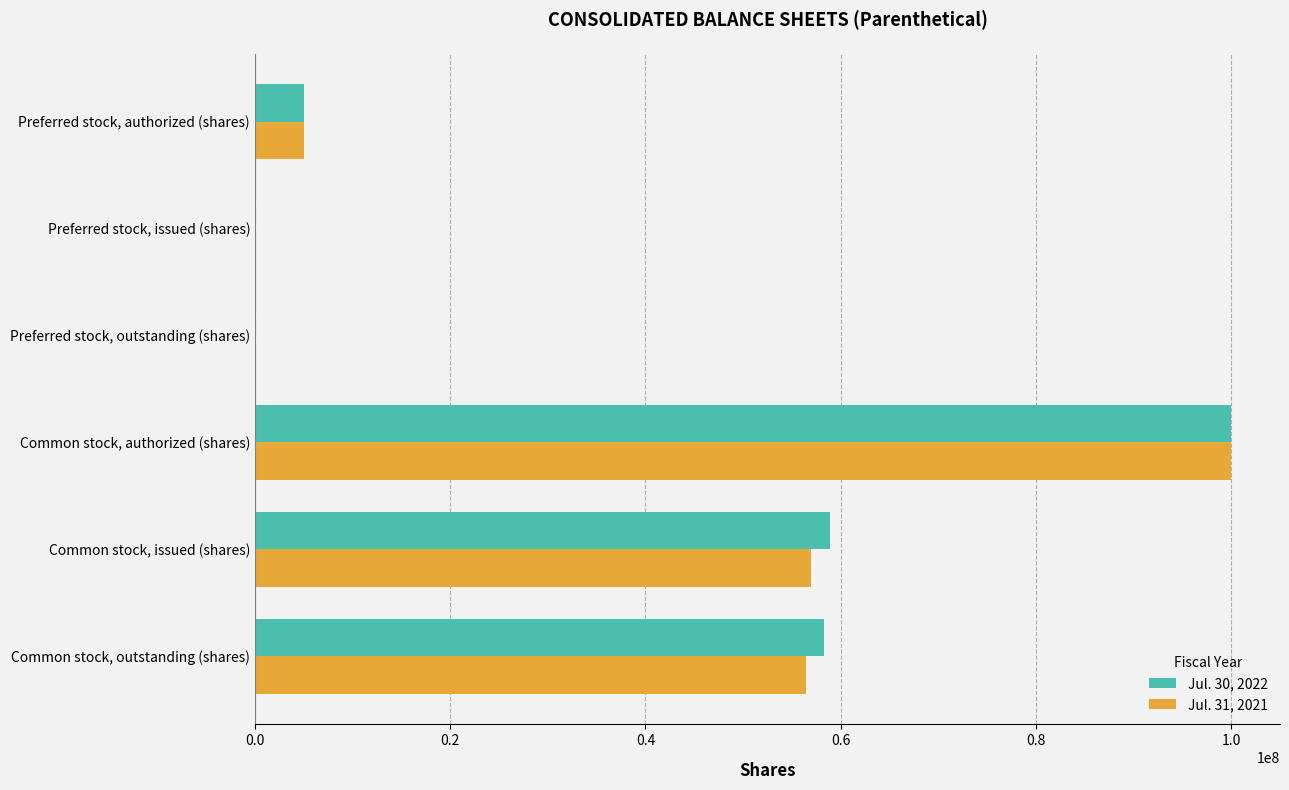

At which category is the sum across all series the highest?

Common stock, authorized (shares)